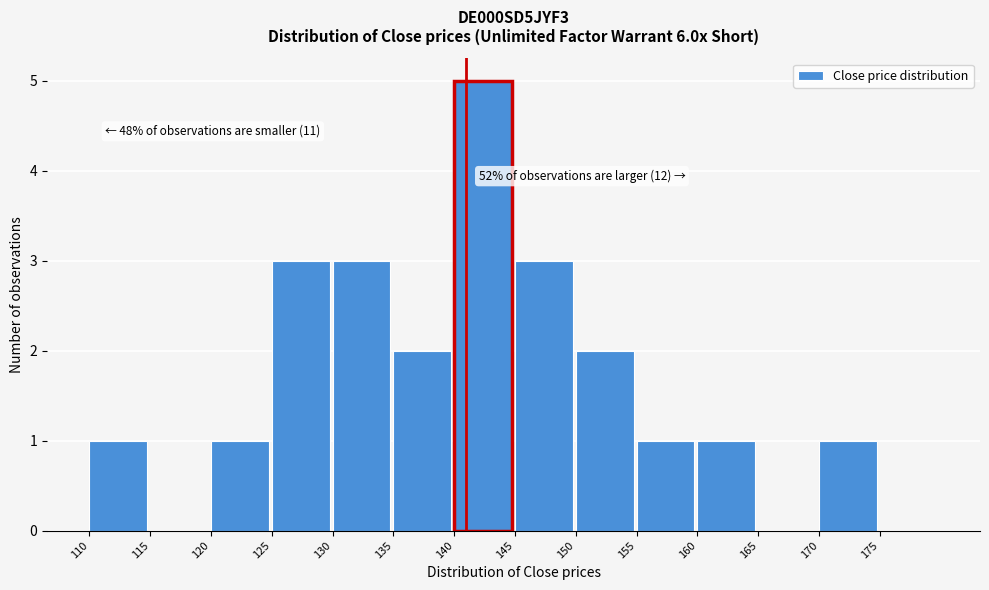

Over which range of the x-axis is the bar tallest?

140 to 145